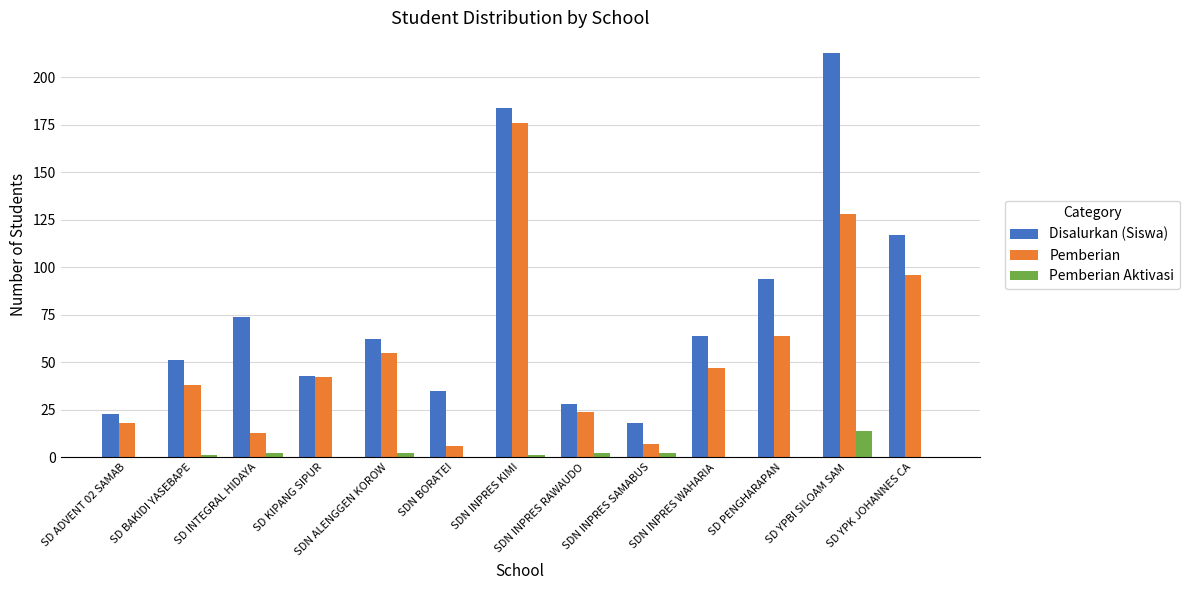

What is the average value of the Pemberian series?

55